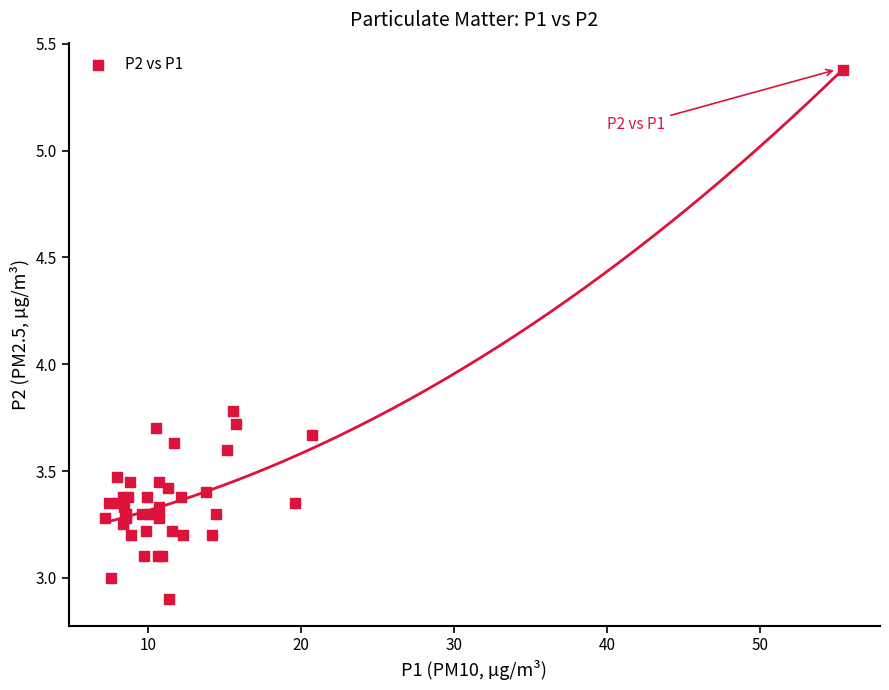

What Y value in the scatter plot is closest to 4?

3.8